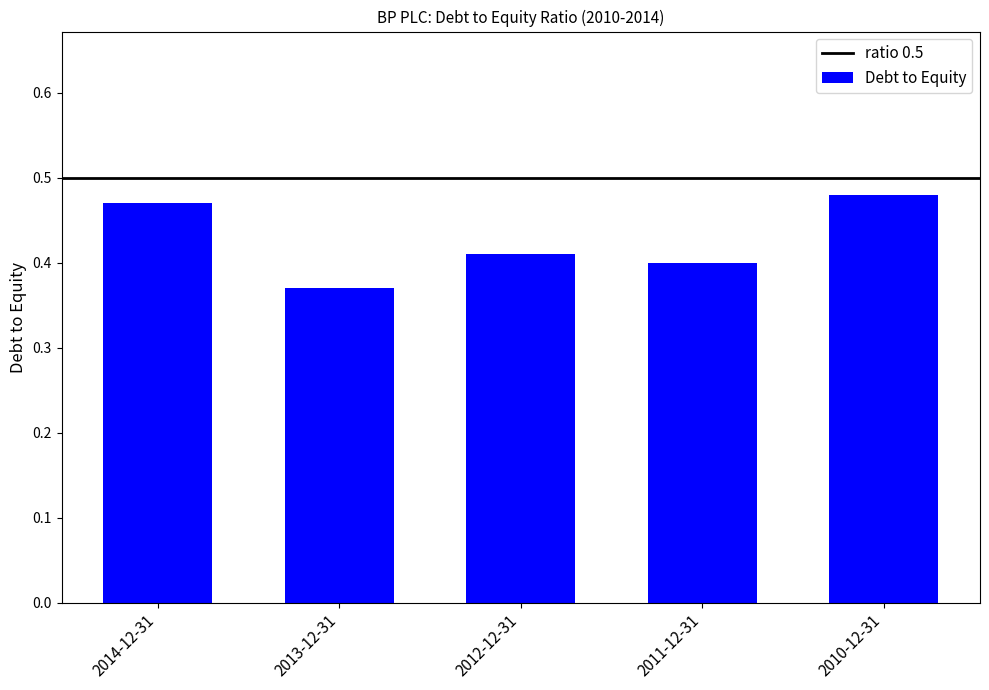

What position from the right is 2012-12-31?

3